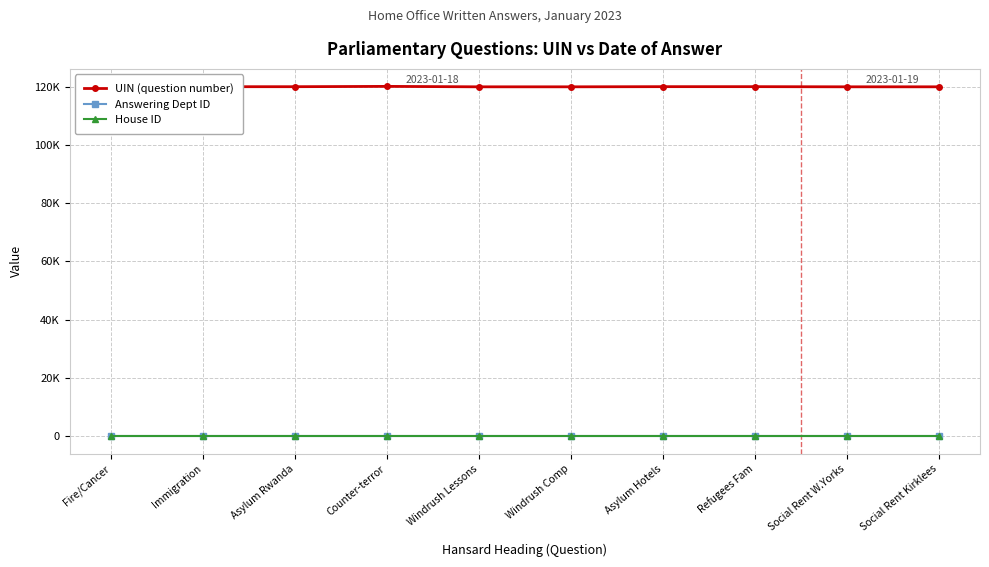

True or false: House ID and UIN (question number) cross at least once.

False